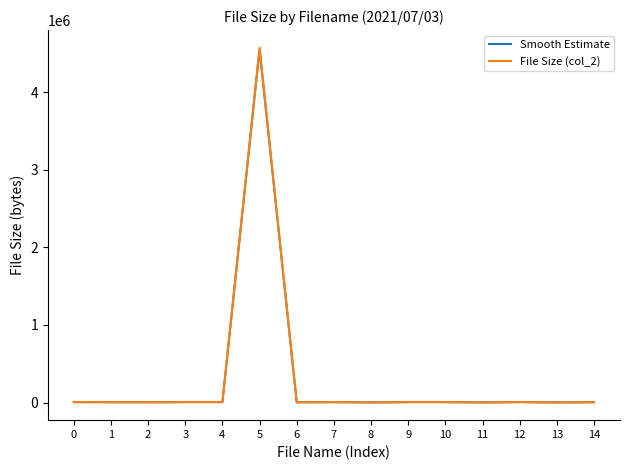

The Smooth Estimate series shows 4548144.0 at 5. True or false?

True